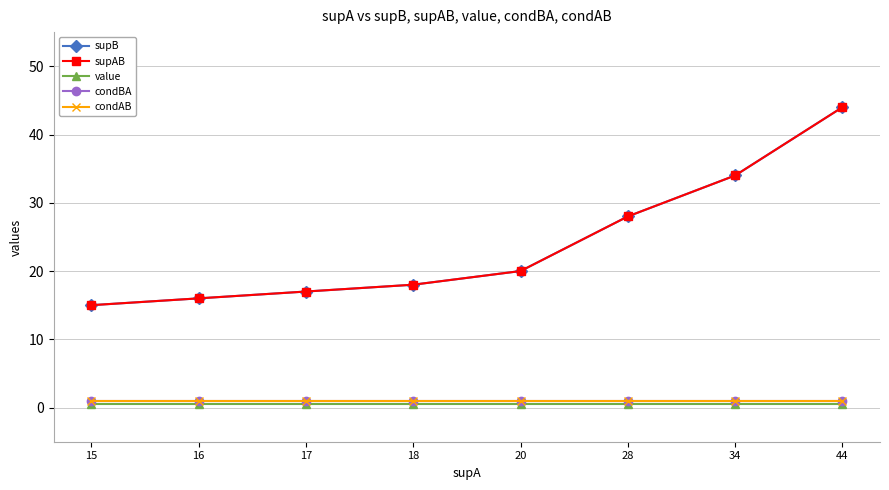

Is this an area chart (filled region under the line)?

No